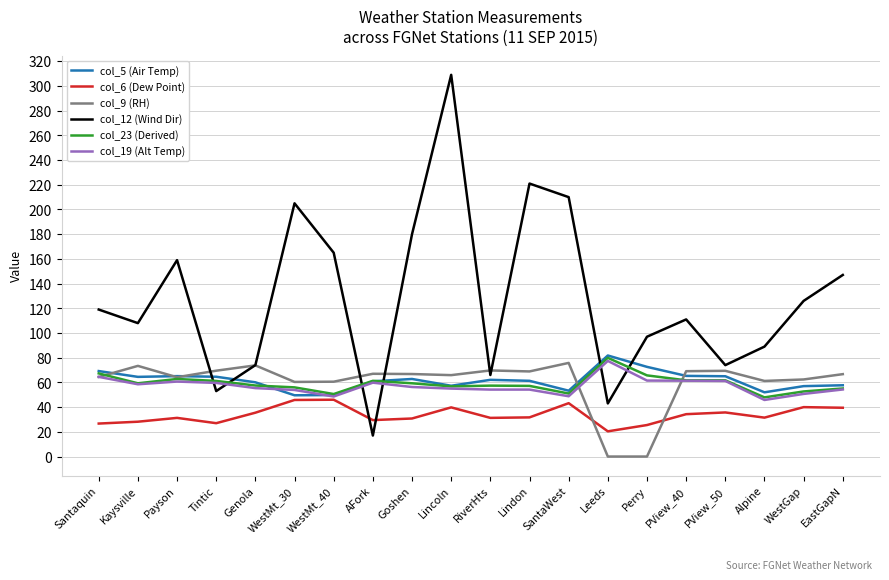

The col_6 (Dew Point) series shows 44.5 at AFork. True or false?

False